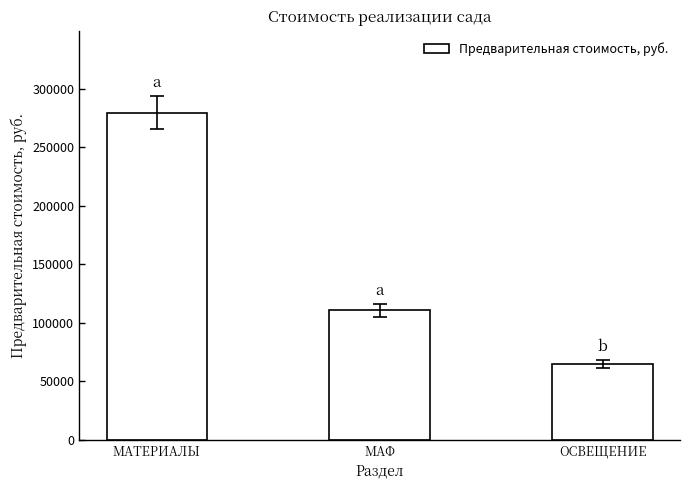

How many bars are there in total?

3